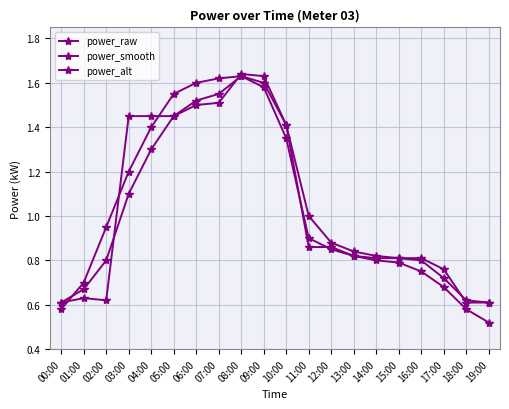

After their last crossing, which series has the higher values: power_alt or power_smooth?

power_alt